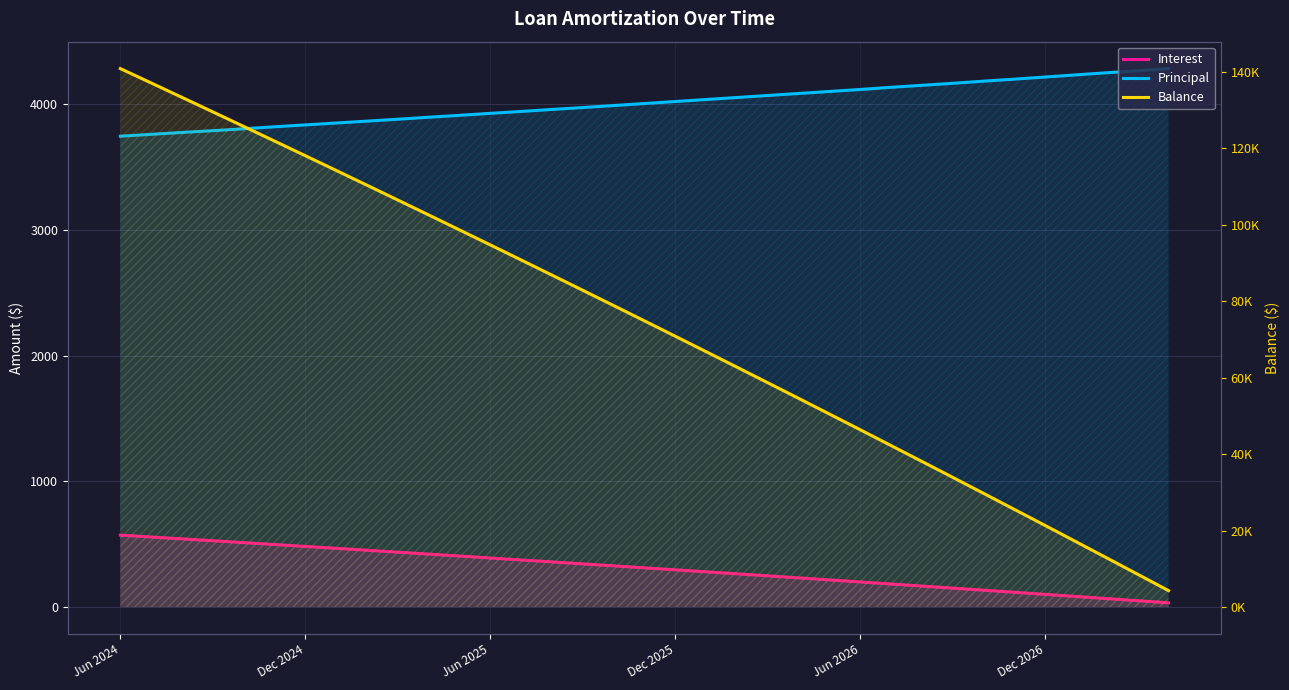

List the labels in order of Balance value, smallest first.

34, 33, 32, 31, 30, 29, 28, 27, 26, 25, 24, 23, 22, 21, 20, 19, 18, 17, 16, 15, 14, 13, 12, 11, 10, 9, 8, 7, 6, Dec 2026, Jun 2026, Dec 2025, Jun 2025, Dec 2024, Jun 2024